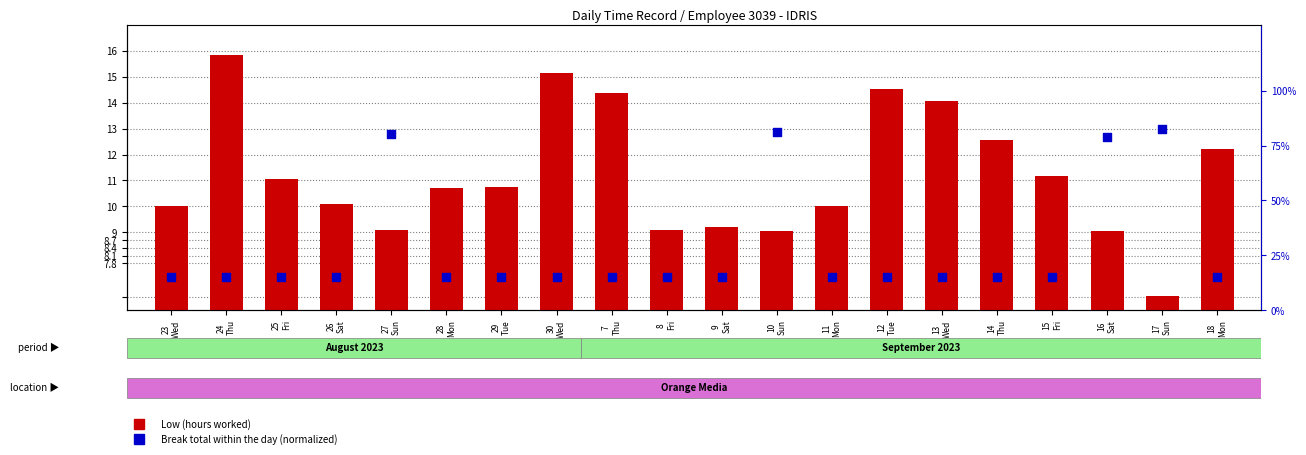

Is the value of Low (hours worked) at 16
Sat greater than the value of Break total within the day at 17
Sun?

No